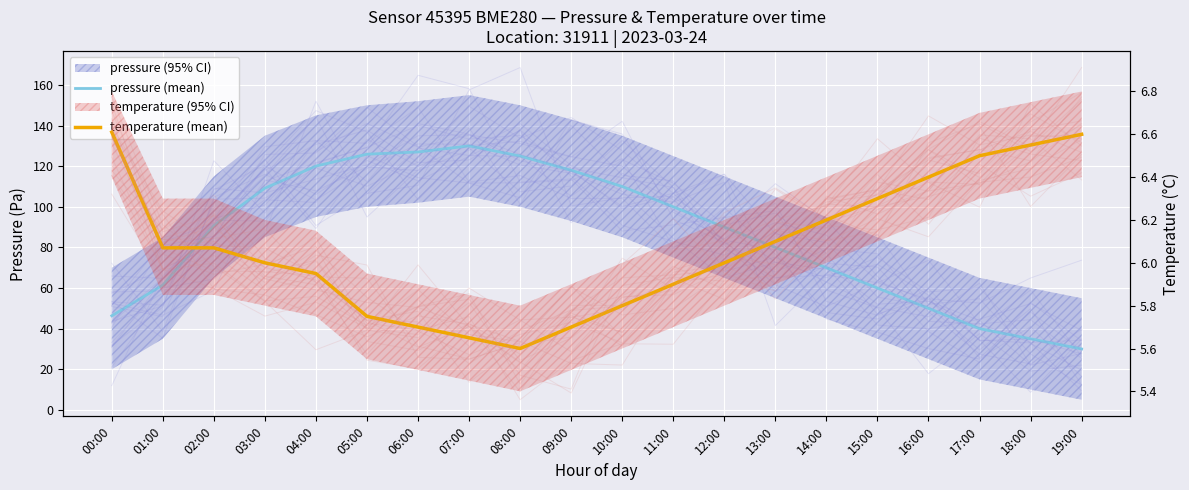

What is the label of the 15th point from the right?

05:00